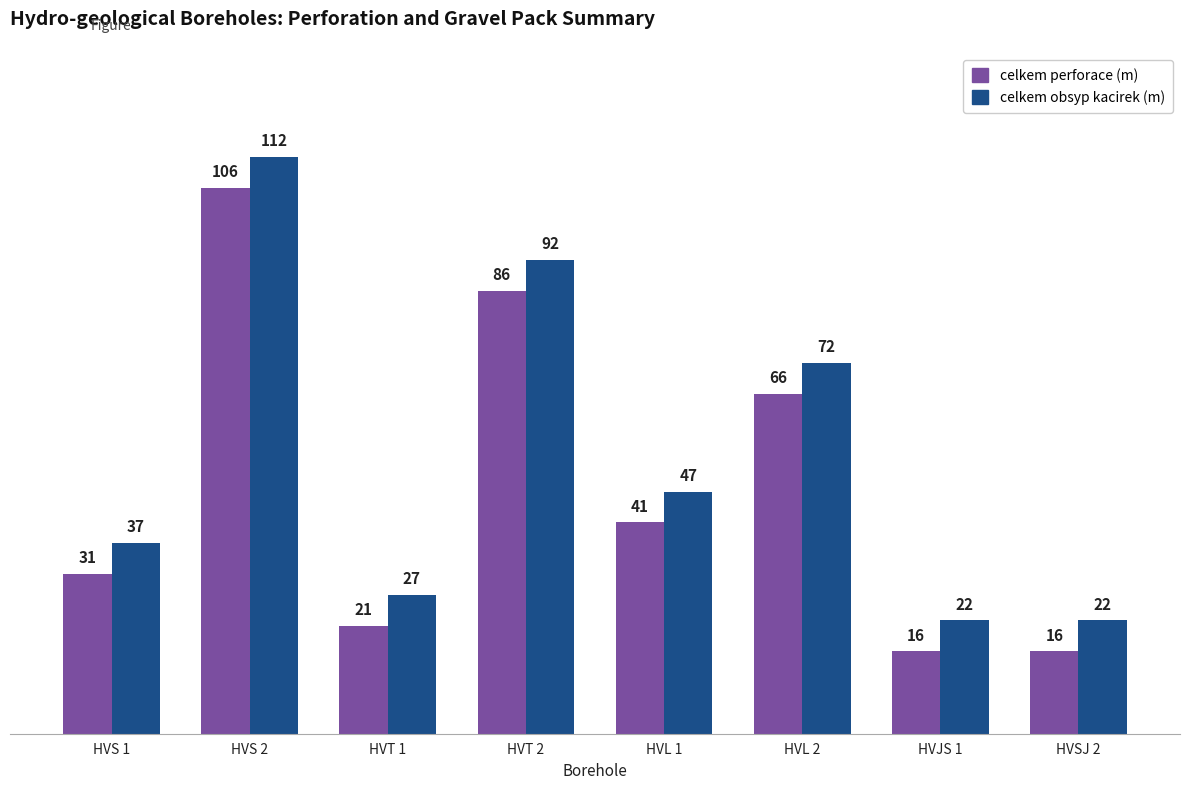

Rank the series by their maximum value, from highest to lowest.

celkem obsyp kacirek (m), celkem perforace (m)